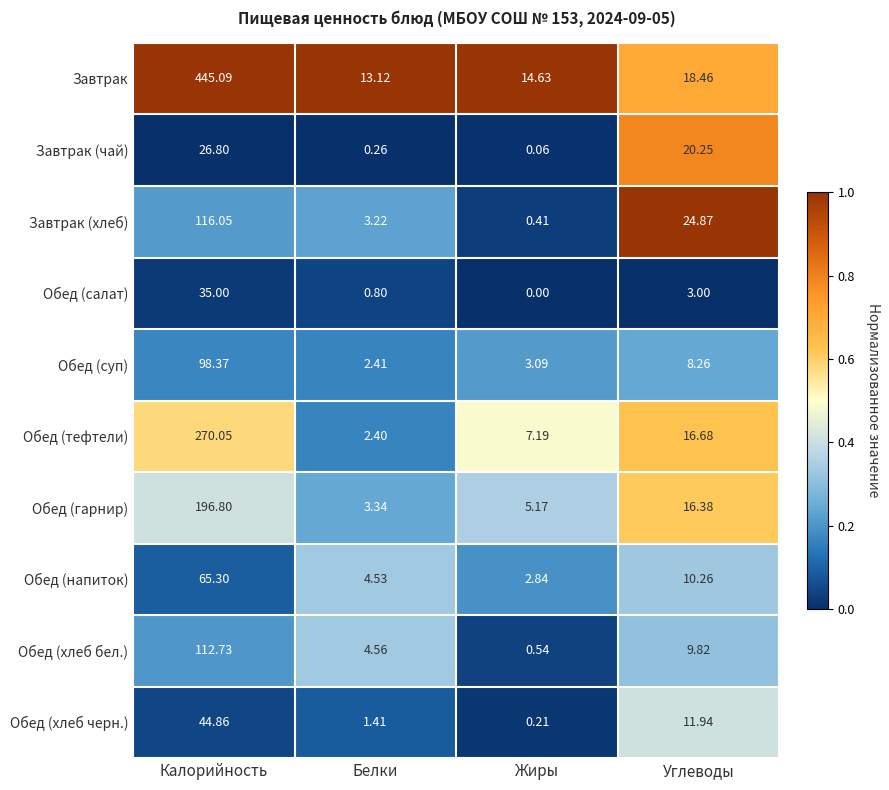

What is the difference between the highest and lowest values at Белки?

12.9